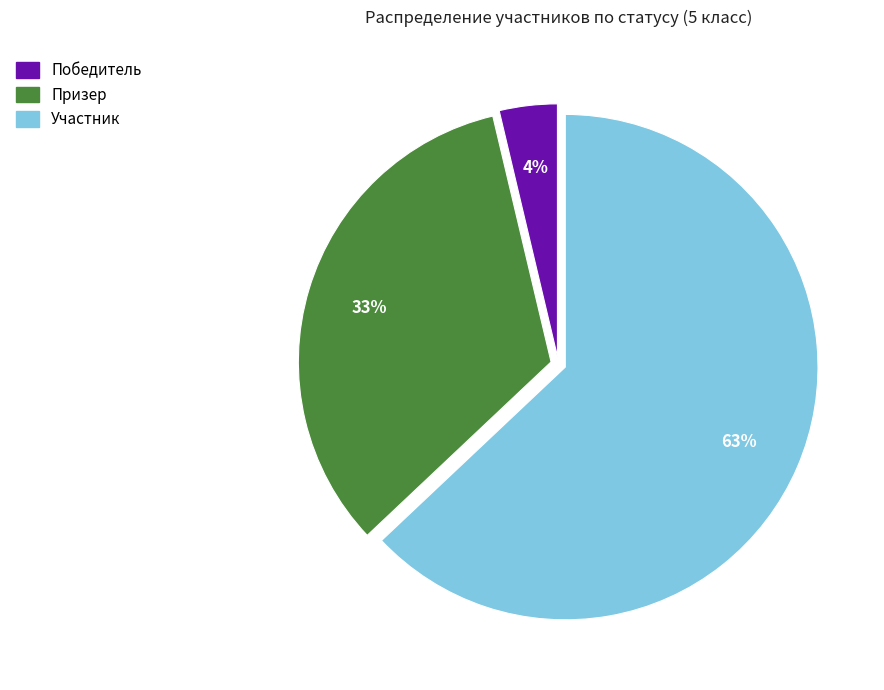

Is there any slice that represents more than half of the pie?

Yes